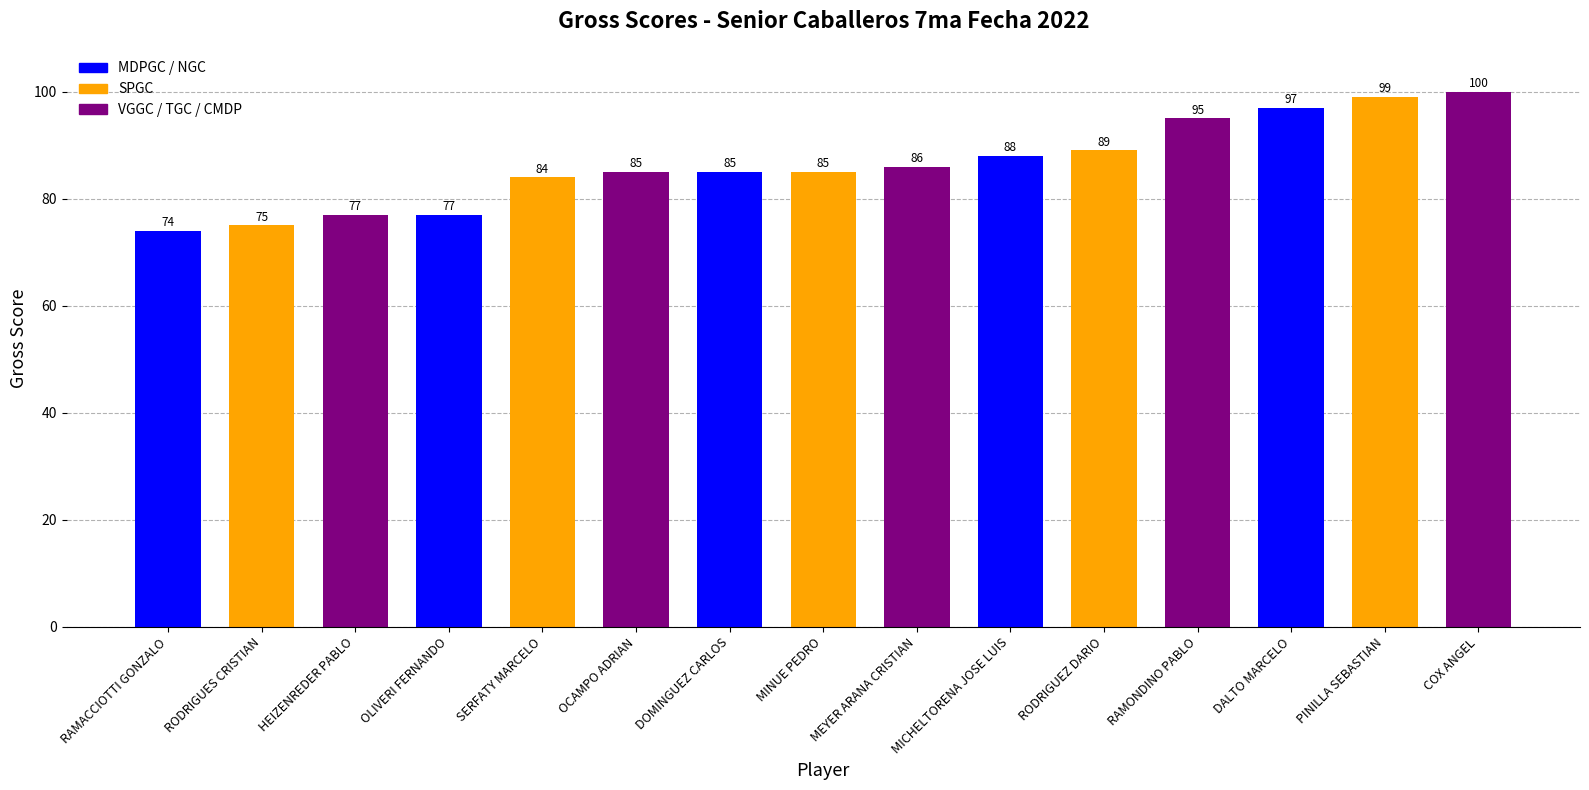

What position from the right is COX ANGEL?

1